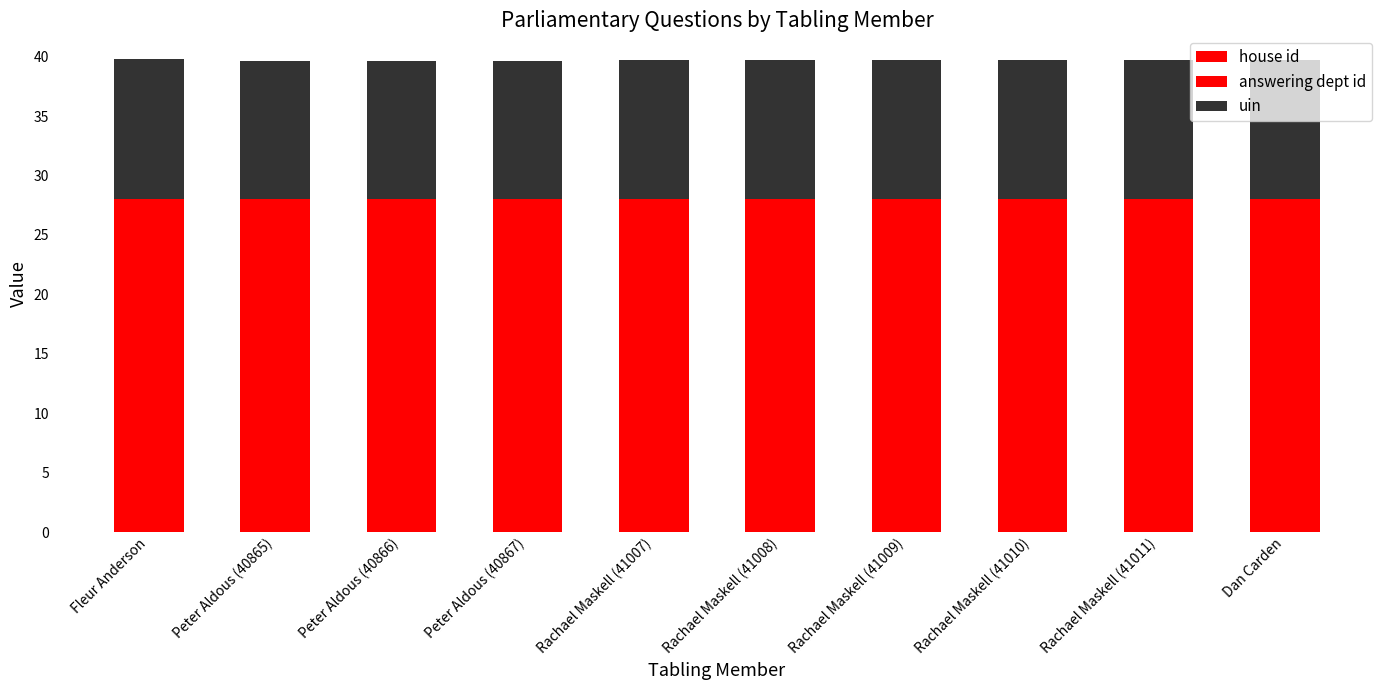

What is the total value across all series at Fleur Anderson?

39.8